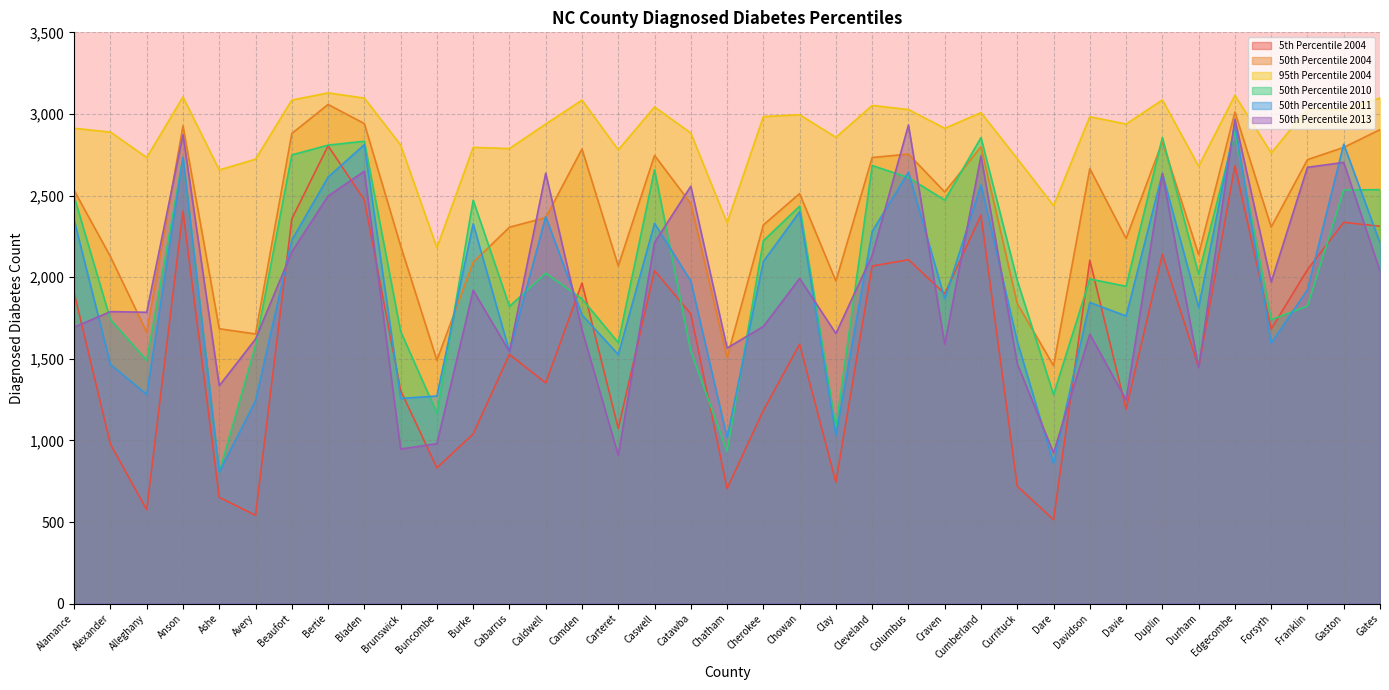

Reading left to right, extract all data points from this chart.

5th Percentile 2004: Alamance=1904	Alexander=977	Alleghany=575	Anson=2404	Ashe=651	Avery=541	Beaufort=2357	Bertie=2805	Bladen=2473	Brunswick=1306	Buncombe=832	Burke=1039	Cabarrus=1527	Caldwell=1352	Camden=1964	Carteret=1073	Caswell=2040	Catawba=1775	Chatham=705	Cherokee=1183	Chowan=1589	Clay=744	Cleveland=2068	Columbus=2107	Craven=1898	Cumberland=2380	Currituck=719	Dare=514	Davidson=2103	Davie=1192	Duplin=2140	Durham=1448	Edgecombe=2683	Forsyth=1682	Franklin=2046	Gaston=2336	Gates=2312
50th Percentile 2004: Alamance=2531	Alexander=2126	Alleghany=1663	Anson=2927	Ashe=1684	Avery=1652	Beaufort=2880	Bertie=3058	Bladen=2941	Brunswick=2192	Buncombe=1491	Burke=2091	Cabarrus=2306	Caldwell=2365	Camden=2785	Carteret=2069	Caswell=2746	Catawba=2451	Chatham=1507	Cherokee=2320	Chowan=2512	Clay=1976	Cleveland=2733	Columbus=2754	Craven=2522	Cumberland=2799	Currituck=1838	Dare=1458	Davidson=2665	Davie=2237	Duplin=2829	Durham=2139	Edgecombe=3012	Forsyth=2307	Franklin=2720	Gaston=2795	Gates=2904
95th Percentile 2004: Alamance=2912	Alexander=2889	Alleghany=2733	Anson=3104	Ashe=2657	Avery=2723	Beaufort=3085	Bertie=3129	Bladen=3097	Brunswick=2810	Buncombe=2181	Burke=2795	Cabarrus=2788	Caldwell=2938	Camden=3085	Carteret=2780	Caswell=3043	Catawba=2883	Chatham=2333	Cherokee=2984	Chowan=2995	Clay=2857	Cleveland=3052	Columbus=3027	Craven=2912	Cumberland=3008	Currituck=2726	Dare=2438	Davidson=2983	Davie=2938	Duplin=3086	Durham=2680	Edgecombe=3114	Forsyth=2761	Franklin=3031	Gaston=3025	Gates=3098
50th Percentile 2010: Alamance=2493	Alexander=1740	Alleghany=1491	Anson=2731	Ashe=805	Avery=1582	Beaufort=2749	Bertie=2809	Bladen=2833	Brunswick=1668	Buncombe=1167	Burke=2472	Cabarrus=1821	Caldwell=2024	Camden=1867	Carteret=1599	Caswell=2658	Catawba=1547	Chatham=933	Cherokee=2223	Chowan=2435	Clay=1079	Cleveland=2684	Columbus=2610	Craven=2472	Cumberland=2855	Currituck=1980	Dare=1280	Davidson=1989	Davie=1944	Duplin=2855	Durham=2018	Edgecombe=2889	Forsyth=1740	Franklin=1823	Gaston=2534	Gates=2536
50th Percentile 2011: Alamance=2349	Alexander=1465	Alleghany=1282	Anson=2734	Ashe=807	Avery=1243	Beaufort=2227	Bertie=2613	Bladen=2812	Brunswick=1257	Buncombe=1272	Burke=2327	Cabarrus=1544	Caldwell=2371	Camden=1769	Carteret=1526	Caswell=2330	Catawba=1976	Chatham=1017	Cherokee=2096	Chowan=2401	Clay=1030	Cleveland=2280	Columbus=2643	Craven=1868	Cumberland=2565	Currituck=1606	Dare=859	Davidson=1845	Davie=1762	Duplin=2636	Durham=1815	Edgecombe=2937	Forsyth=1596	Franklin=1923	Gaston=2815	Gates=2210
50th Percentile 2013: Alamance=1694	Alexander=1789	Alleghany=1785	Anson=2874	Ashe=1335	Avery=1621	Beaufort=2155	Bertie=2497	Bladen=2649	Brunswick=947	Buncombe=980	Burke=1920	Cabarrus=1544	Caldwell=2637	Camden=1677	Carteret=909	Caswell=2212	Catawba=2557	Chatham=1566	Cherokee=1698	Chowan=1992	Clay=1655	Cleveland=2134	Columbus=2932	Craven=1589	Cumberland=2743	Currituck=1469	Dare=924	Davidson=1651	Davie=1248	Duplin=2634	Durham=1446	Edgecombe=2968	Forsyth=1970	Franklin=2673	Gaston=2703	Gates=2037